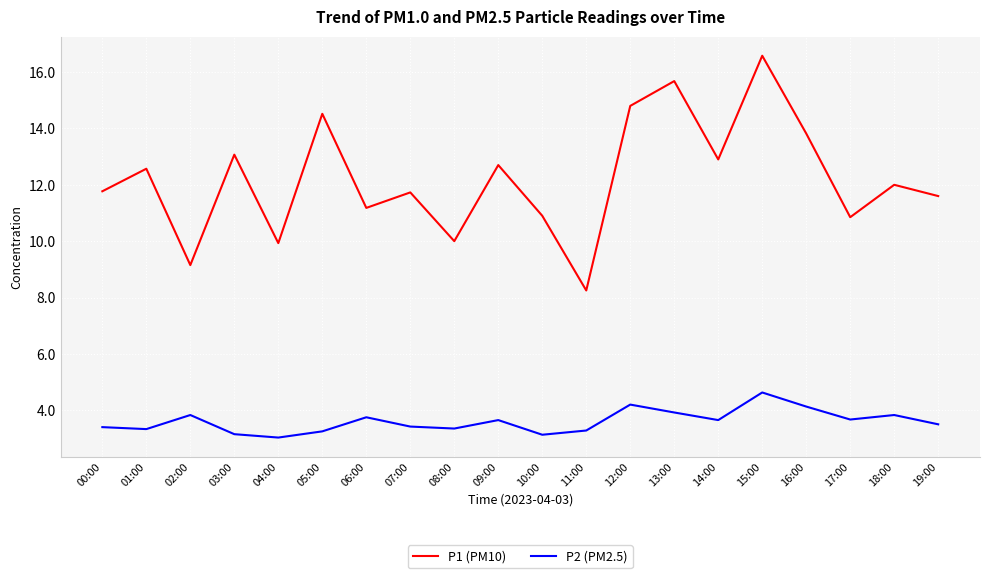

At which label does P1 (PM10) first exceed 12?

01:00